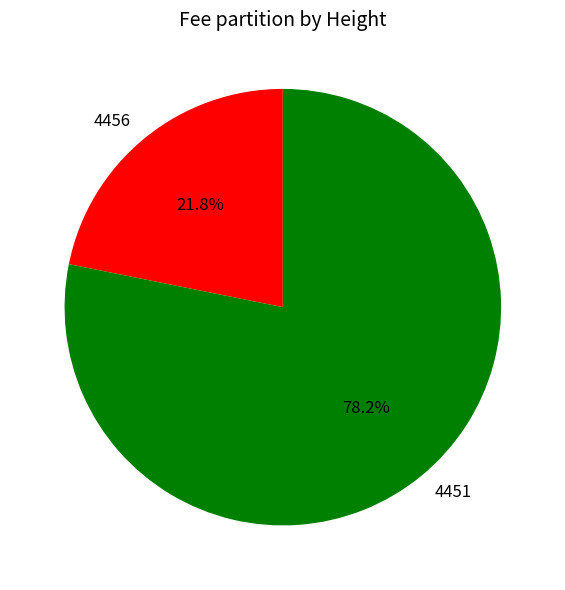

What is the smallest slice in the pie chart?

4456